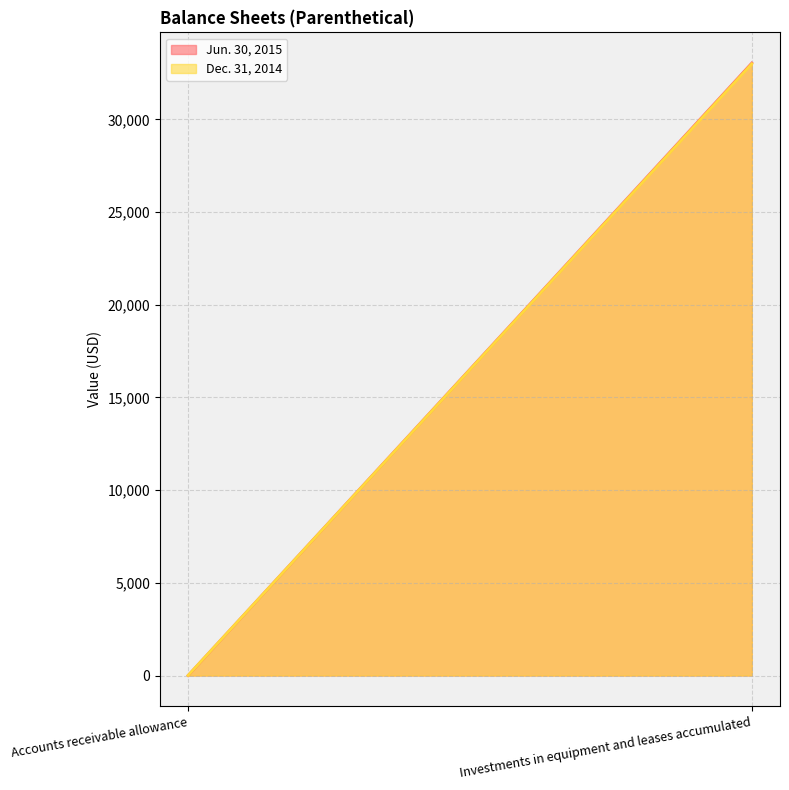

At which category is the sum across all series the highest?

Investments in equipment and leases accumulated